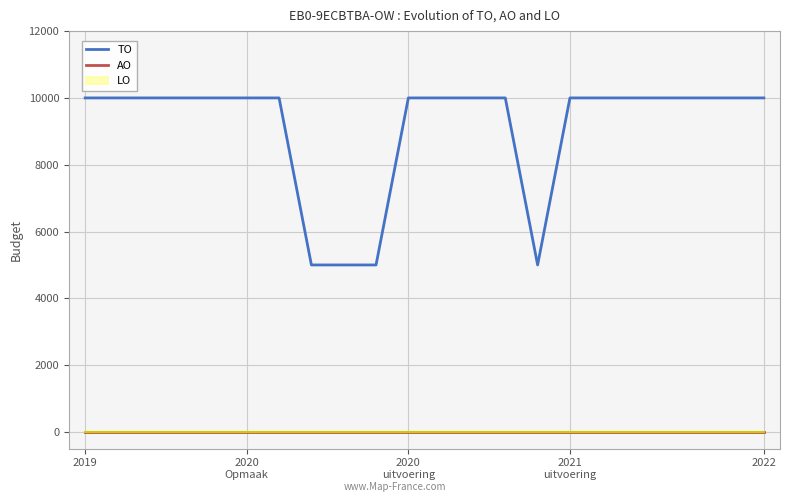

What is the value of the TO point at the 9th from the left?

5000